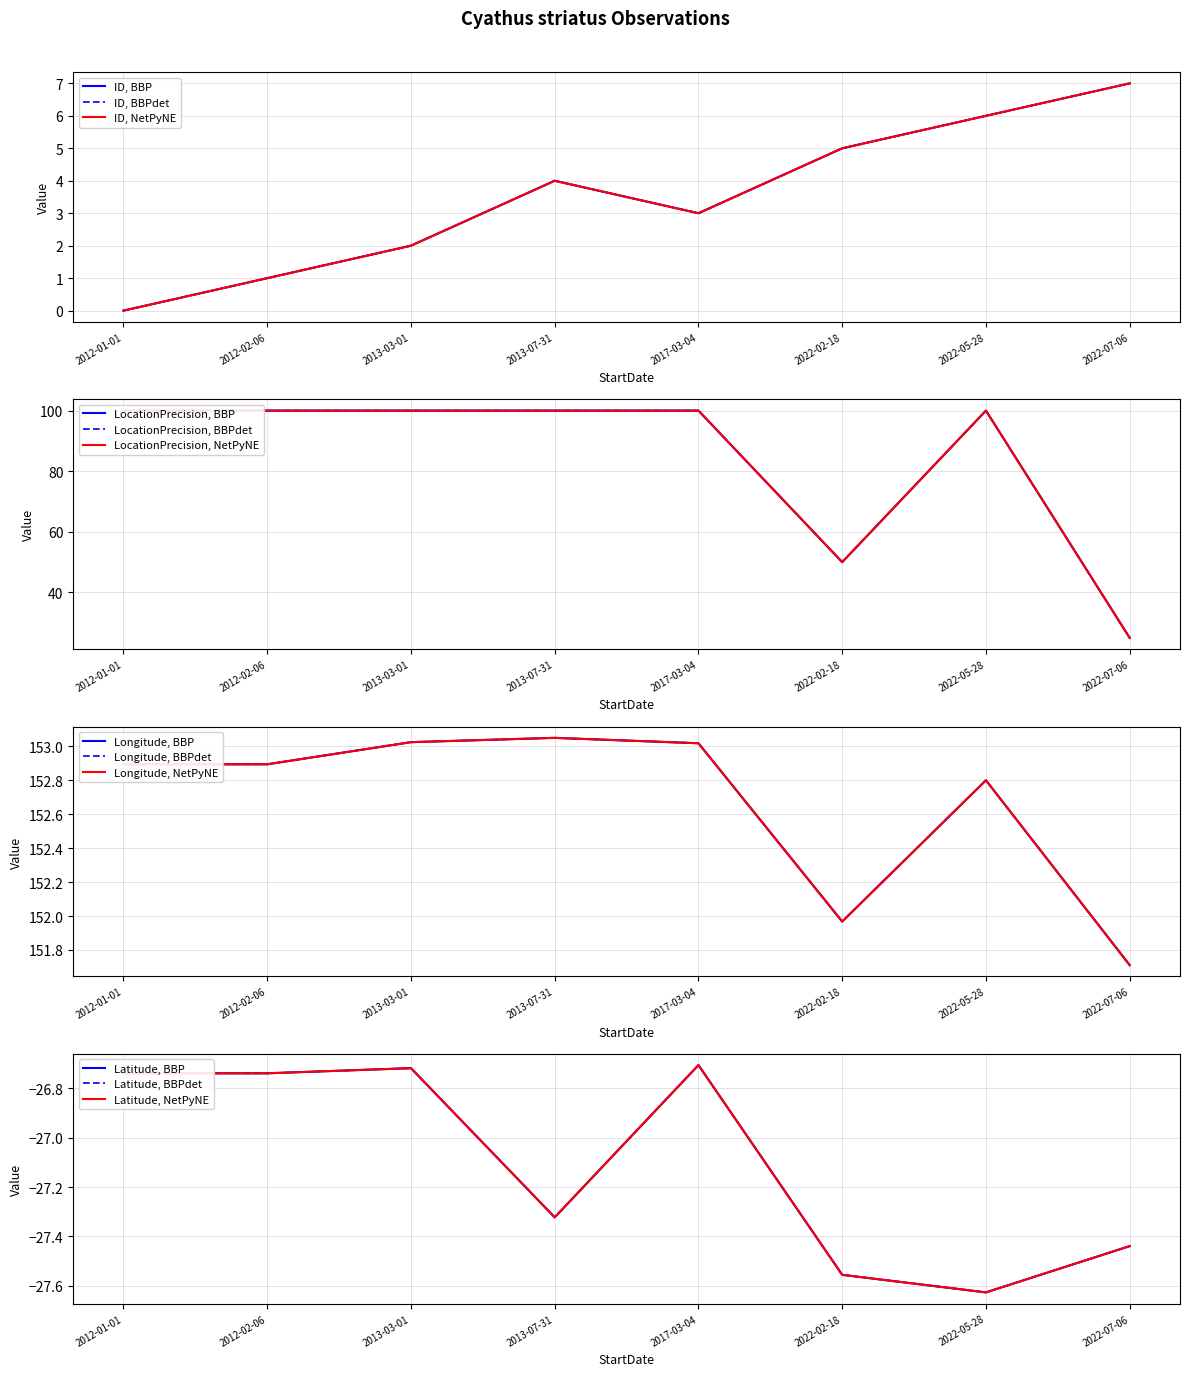

Which label corresponds to the smallest value in the chart?

2022-05-28